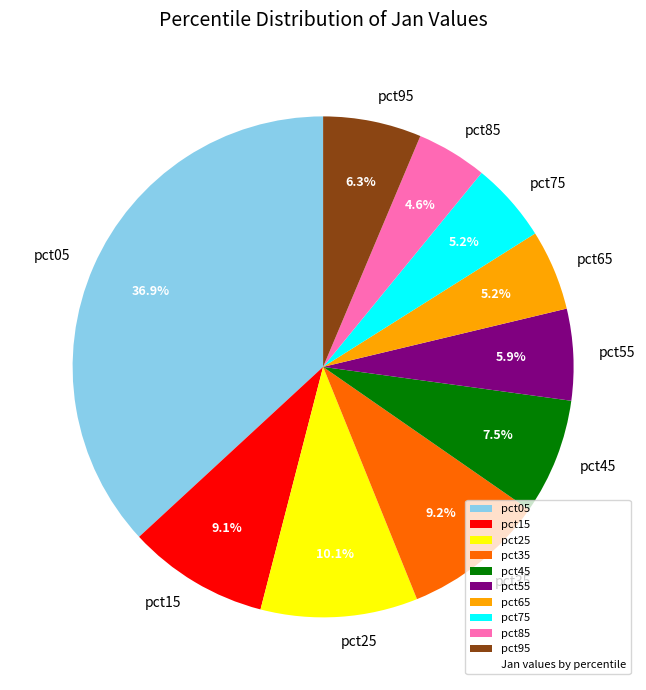

To the nearest percent, what portion does pct55 represent?

6%